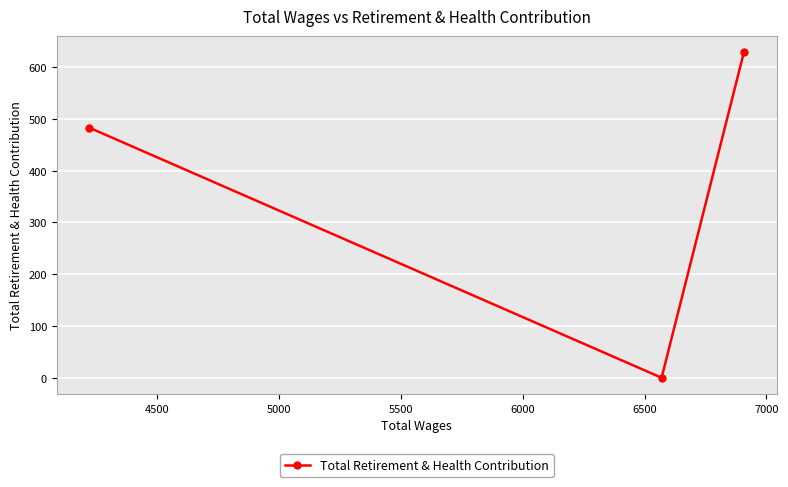

What is the maximum value shown in the chart?

629